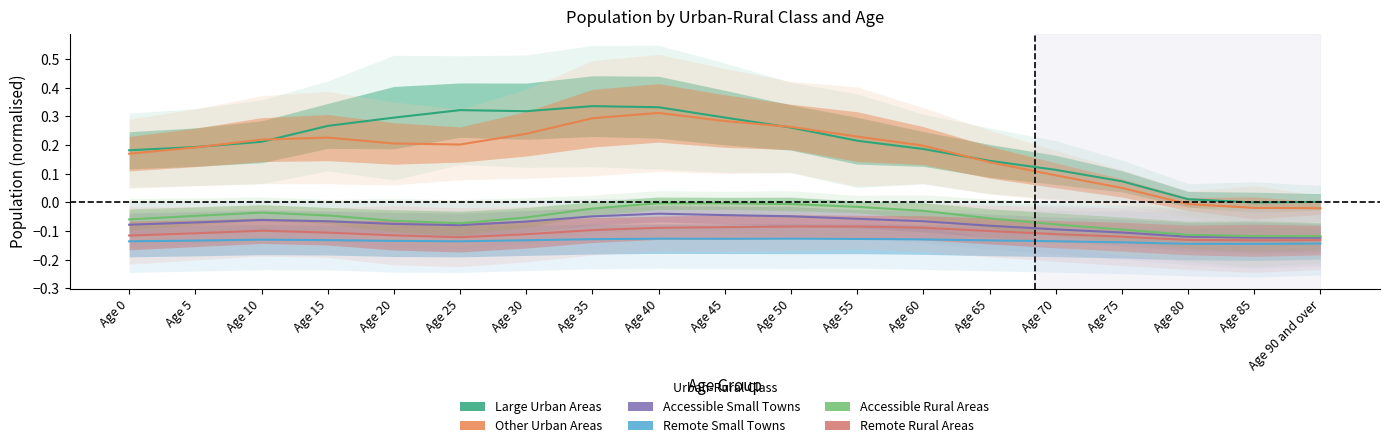

Is it true that Other Urban Areas equals 0.2 at Age 20?

True